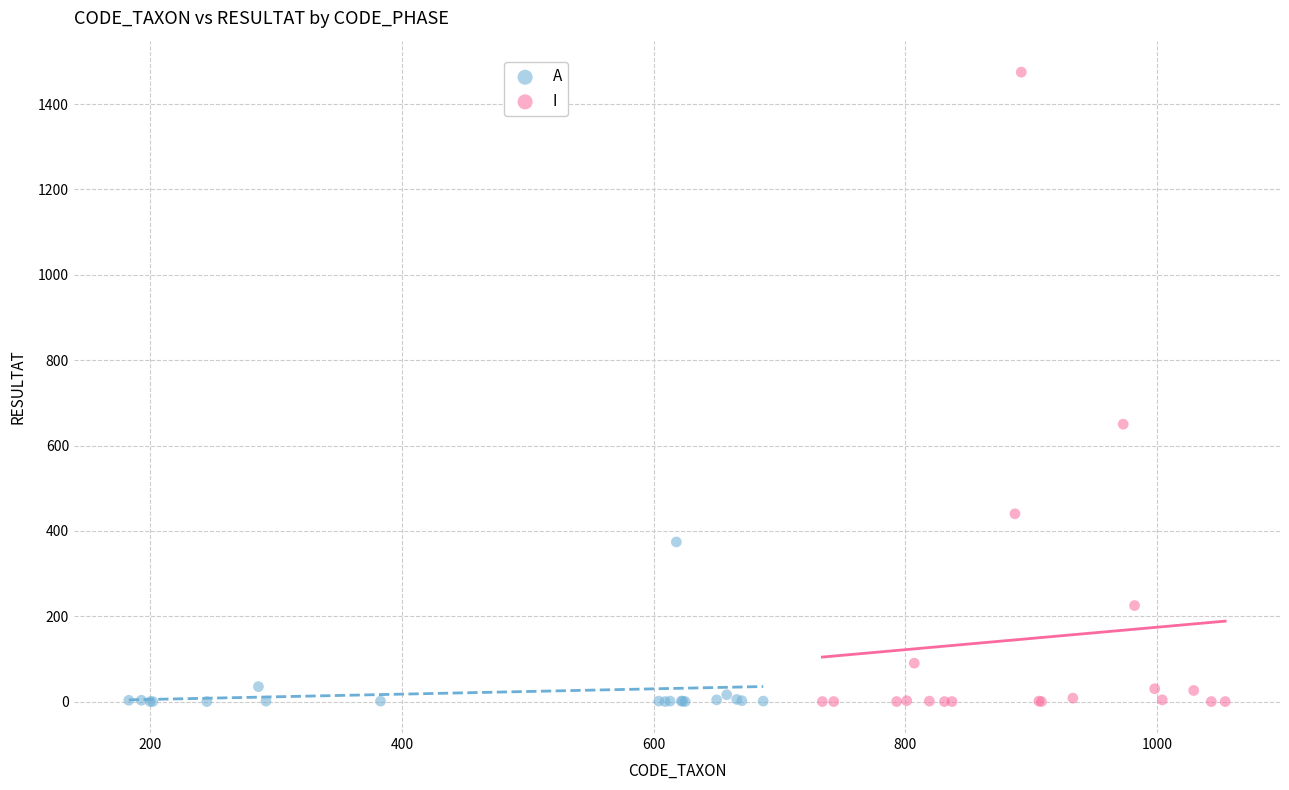

Which series has the largest Y range (max minus min)?

I